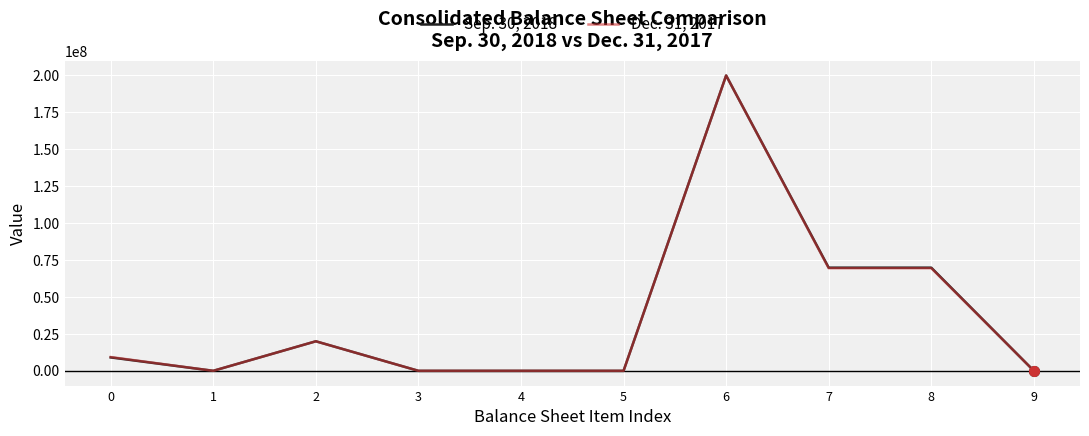

What are all the series names shown in the legend?

Sep. 30, 2018, Dec. 31, 2017